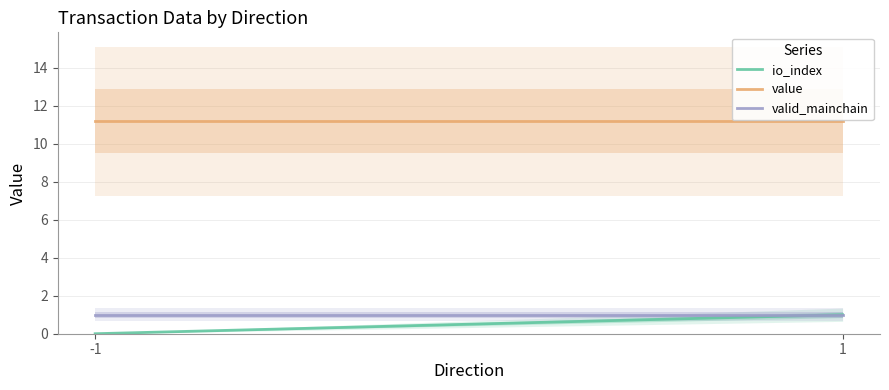

Reading left to right, list all the values displayed in this chart.

io_index: 0.0	1.0
value: 11.2	11.2
valid_mainchain: 1.0	1.0